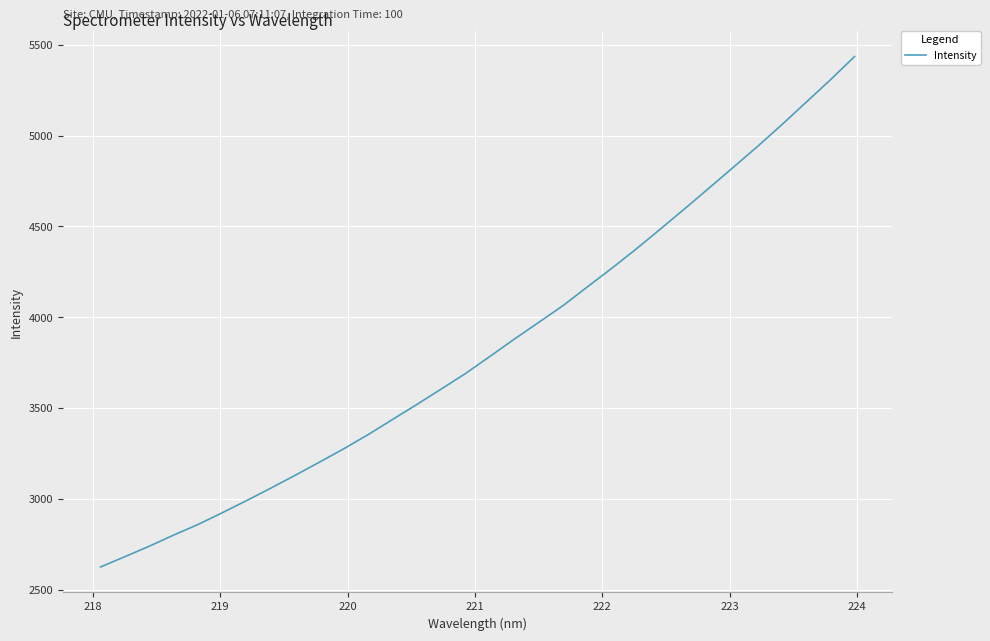

Is this an area chart (filled region under the line)?

No